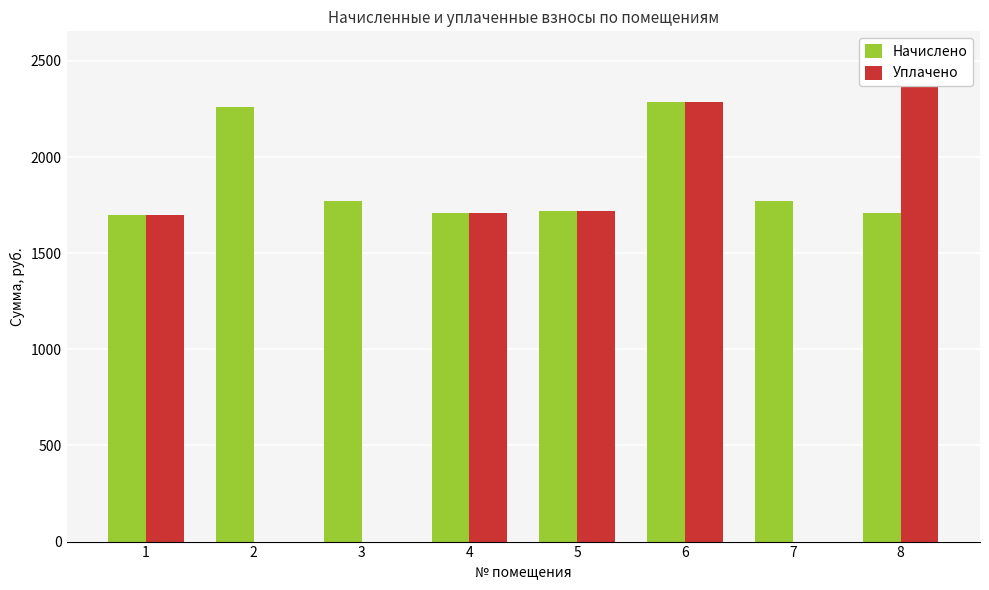

Reading left to right, transcribe all the data shown in this chart.

Начислено: 1700.8	2258.0	1770.0	1708.1	1719.0	2287.2	1770.0	1708.1
Уплачено: 1700.8	0.0	0.0	1708.1	1719.0	2287.2	0.0	2527.3